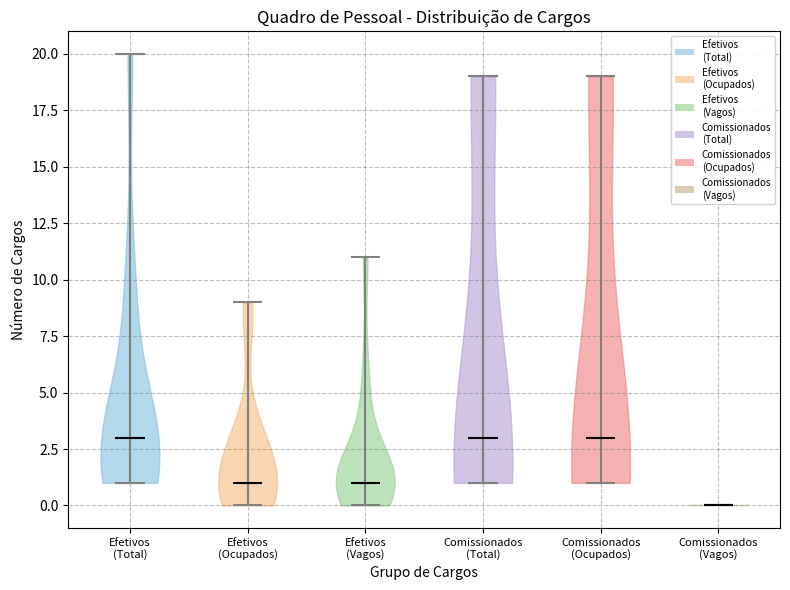

Reading left to right, read every violin against the y-axis: where its median line is, and the lowest and highest points it reaches. The values are not printed on the chart, so give them approximately, as read against the axis.

Efetivos (Total): median line 3, lowest point 1, highest point 20
Efetivos (Ocupados): median line 1, lowest point 0, highest point 9
Efetivos (Vagos): median line 1, lowest point 0, highest point 11
Comissionados (Total): median line 3, lowest point 1, highest point 19
Comissionados (Ocupados): median line 3, lowest point 1, highest point 19
Comissionados (Vagos): median line 0, lowest point 0, highest point 0